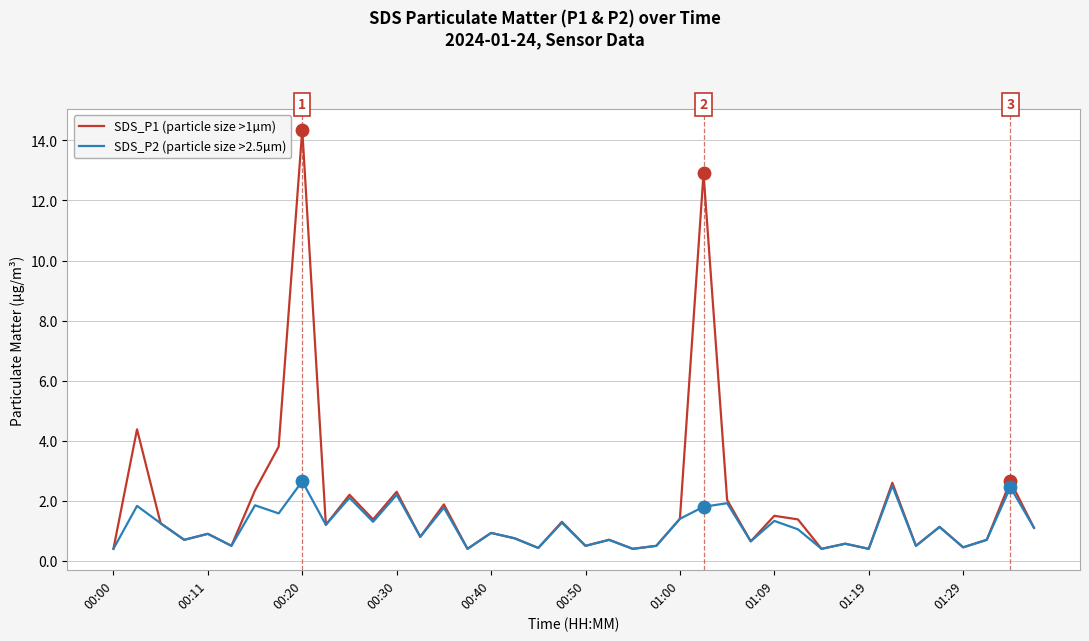

Which series has the largest total across all categories?

SDS_P1 (particle size >1µm)